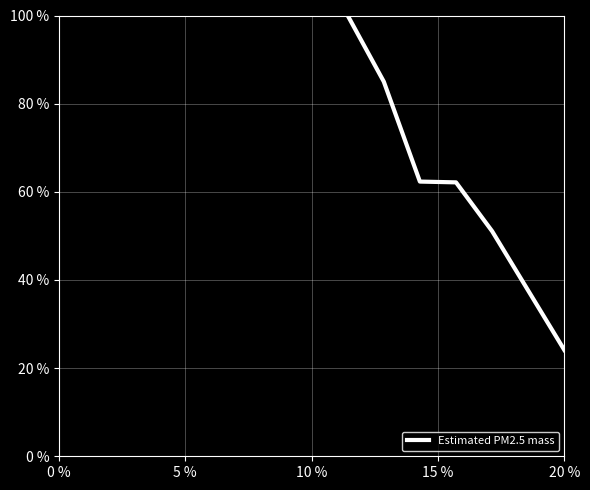

What is the difference between the second highest and second lowest values?

33.9